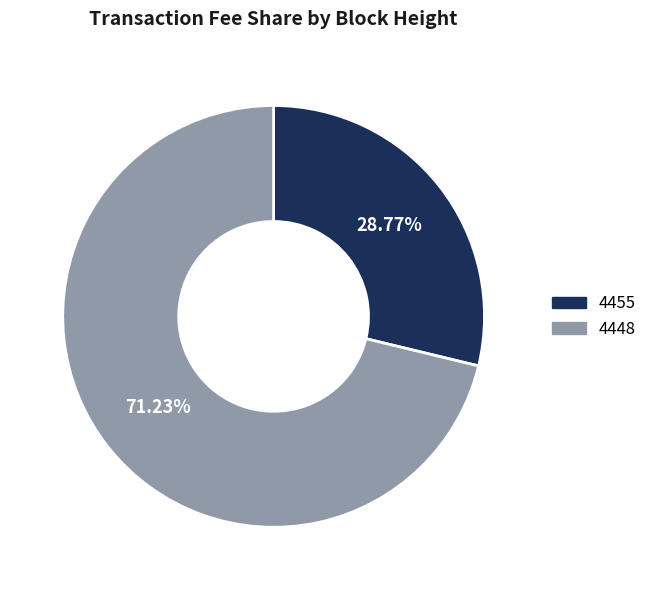

Is there any slice that represents more than half of the pie?

Yes